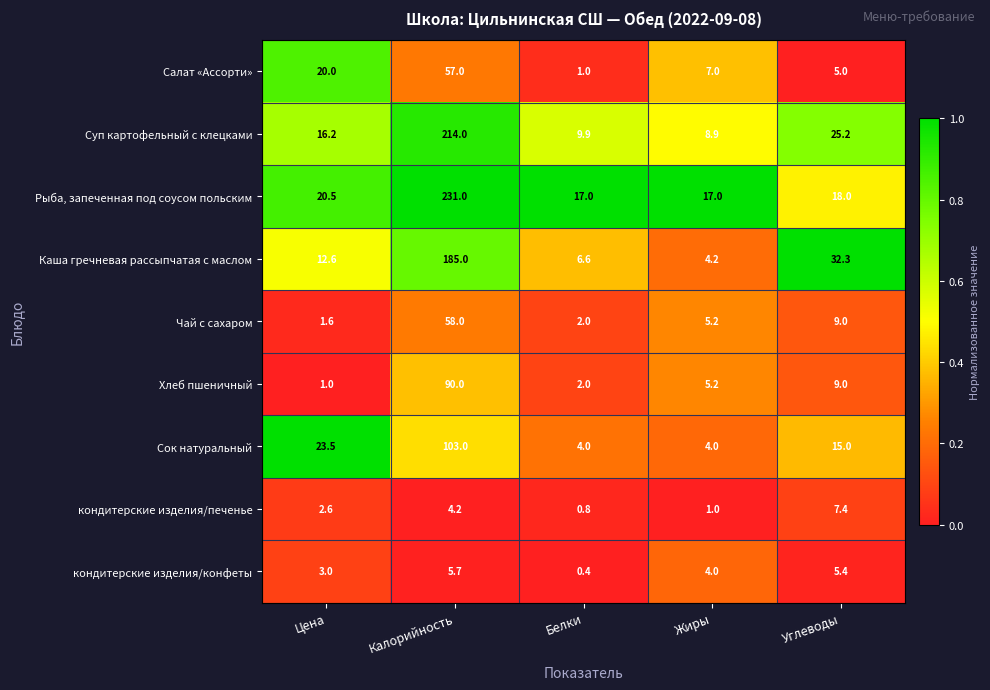

What is the sum of all Хлеб пшеничный values?

107.2